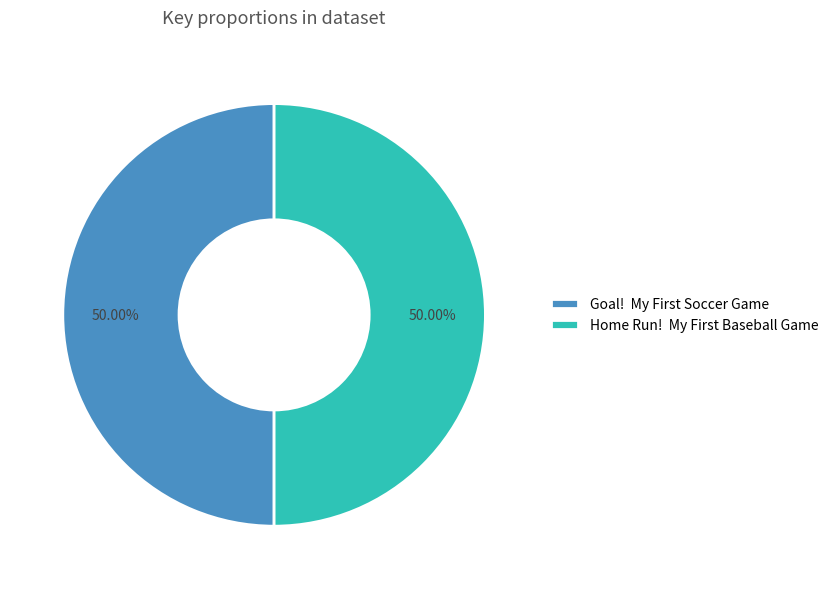

How many segments does this pie chart have?

2